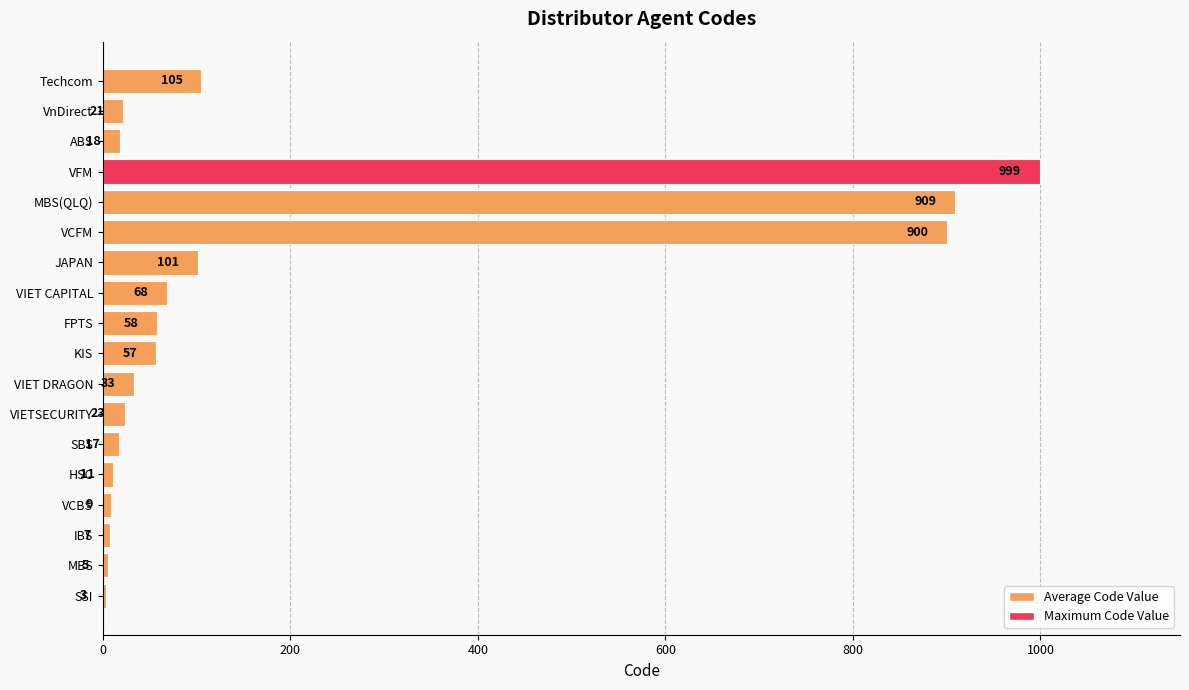

Where is the data nearest to the value 501?

Techcom